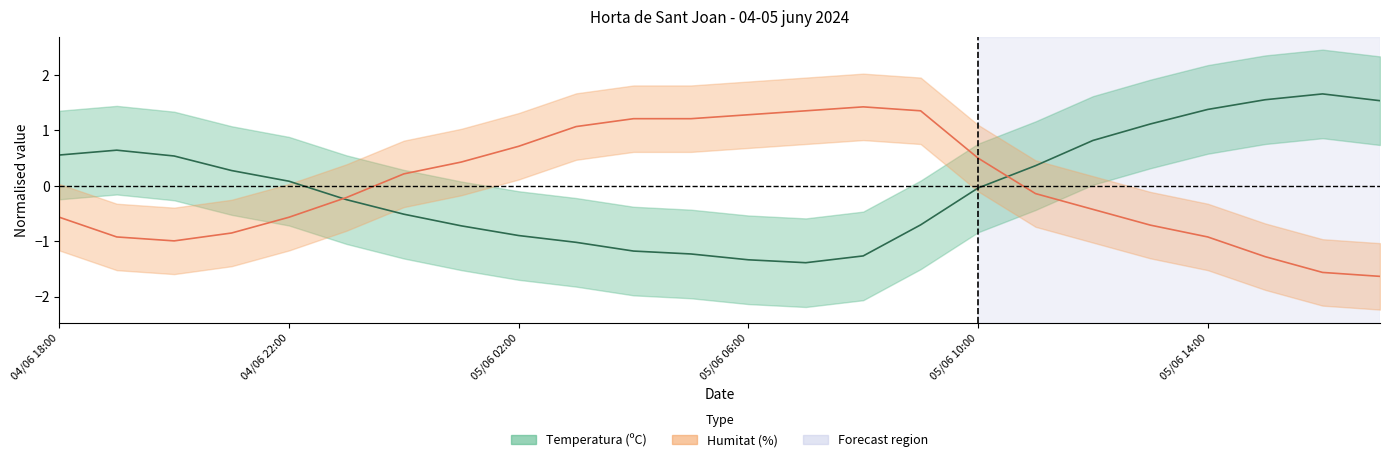

What is the label of the 18th point from the left?

05/06 11:00